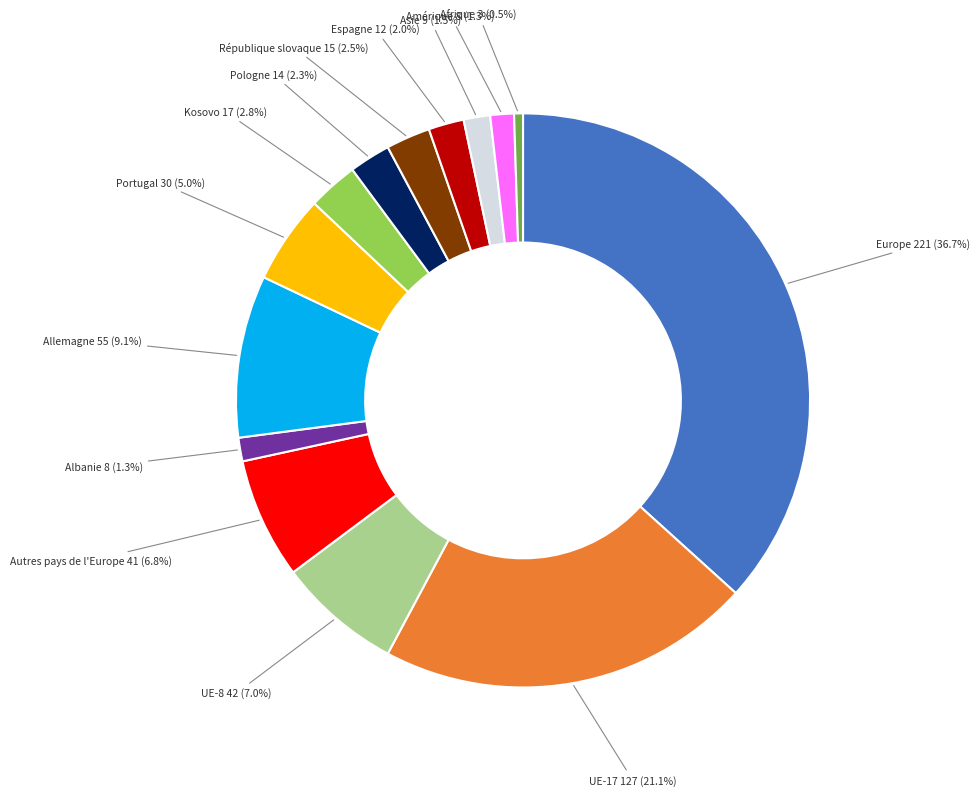

Is there a majority slice in this chart?

No